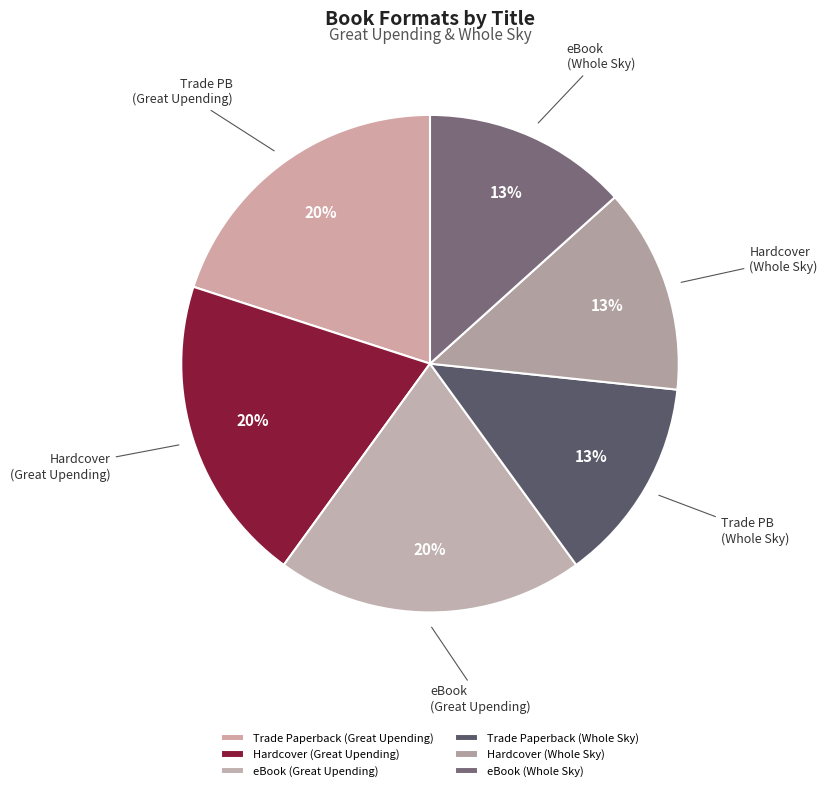

To the nearest percent, what is the difference between the largest and smallest slice percentages?

7%